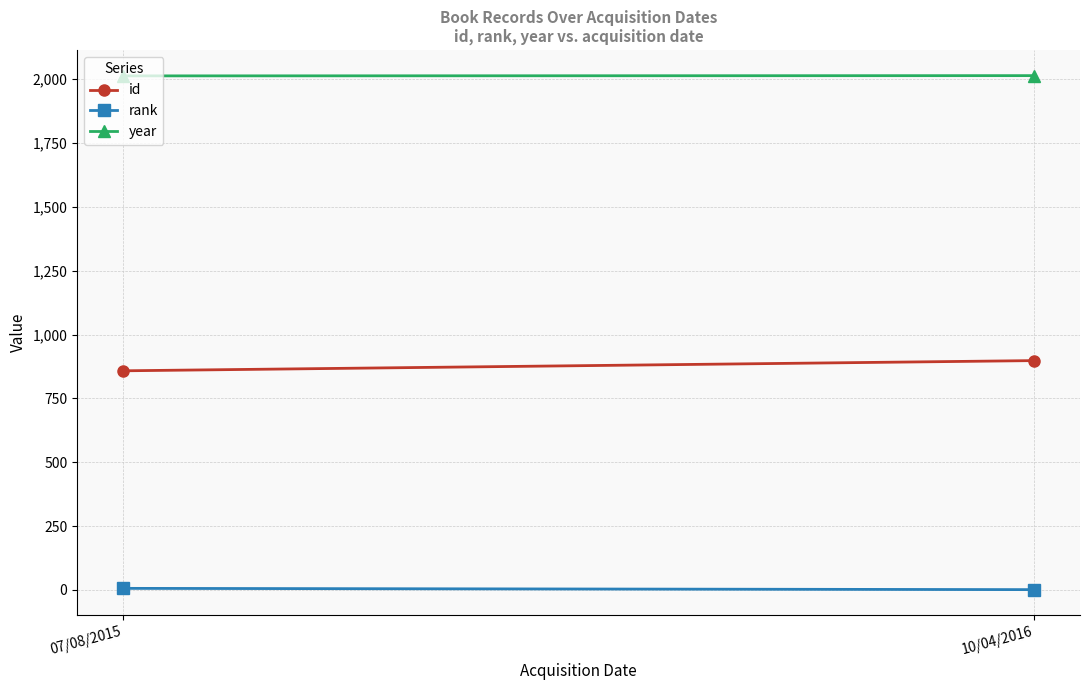

Rank the categories by rank value from lowest to highest.

10/04/2016, 07/08/2015